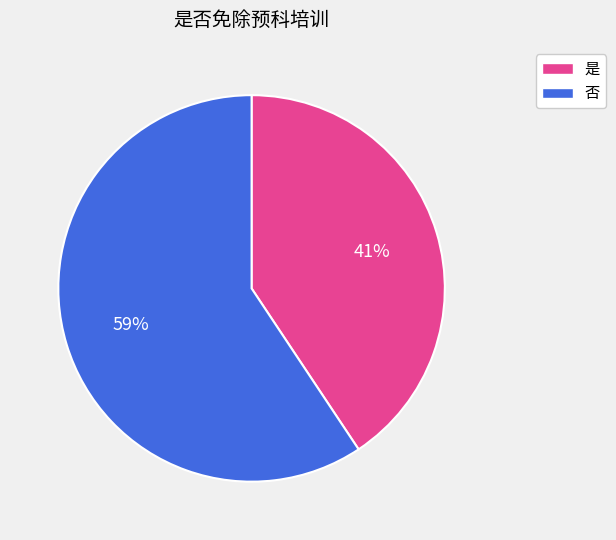

Is 否 the majority of the pie?

Yes